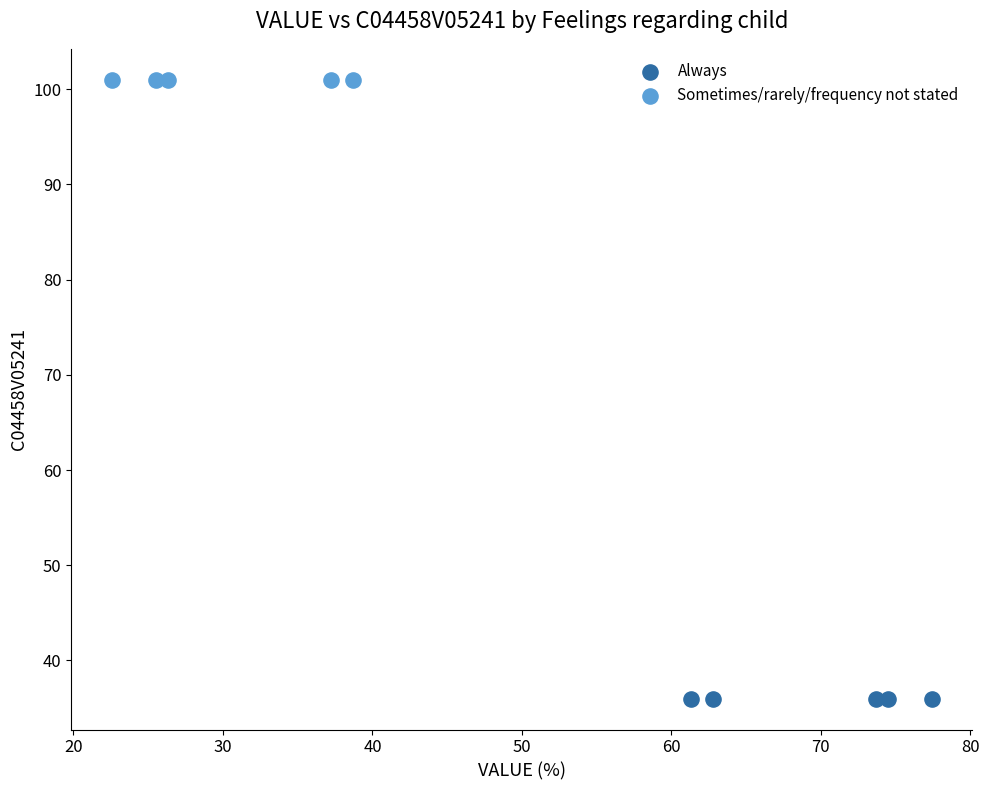

Which series contains the highest Y value?

Sometimes/rarely/frequency not stated